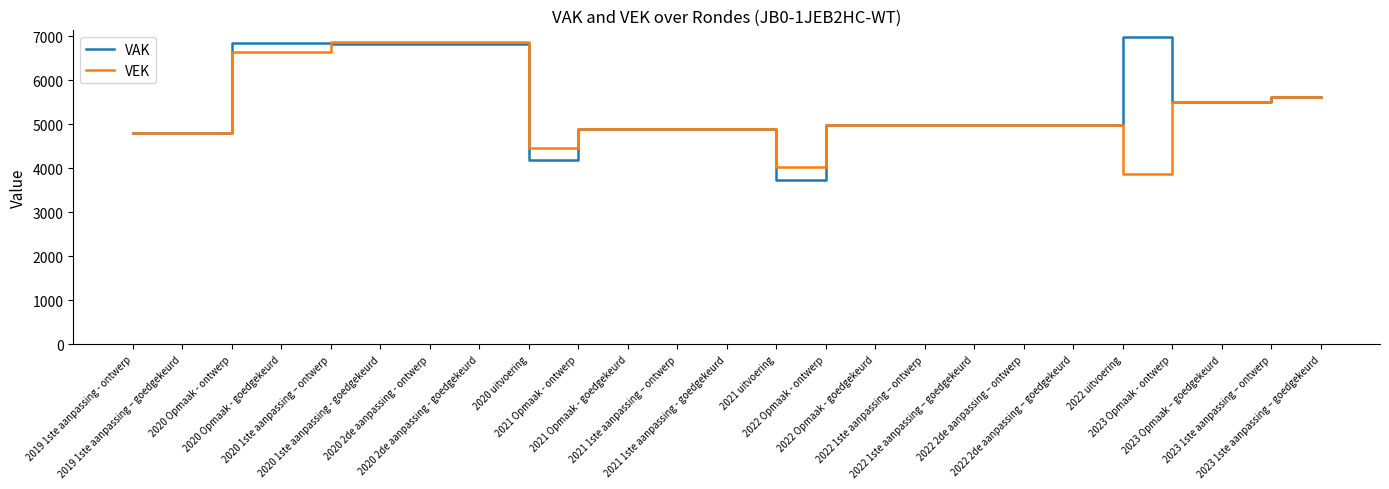

What is the difference between the VAK values at 2023 1ste aanpassing – goedgekeurd and 2022 2de aanpassing – goedgekeurd?

630